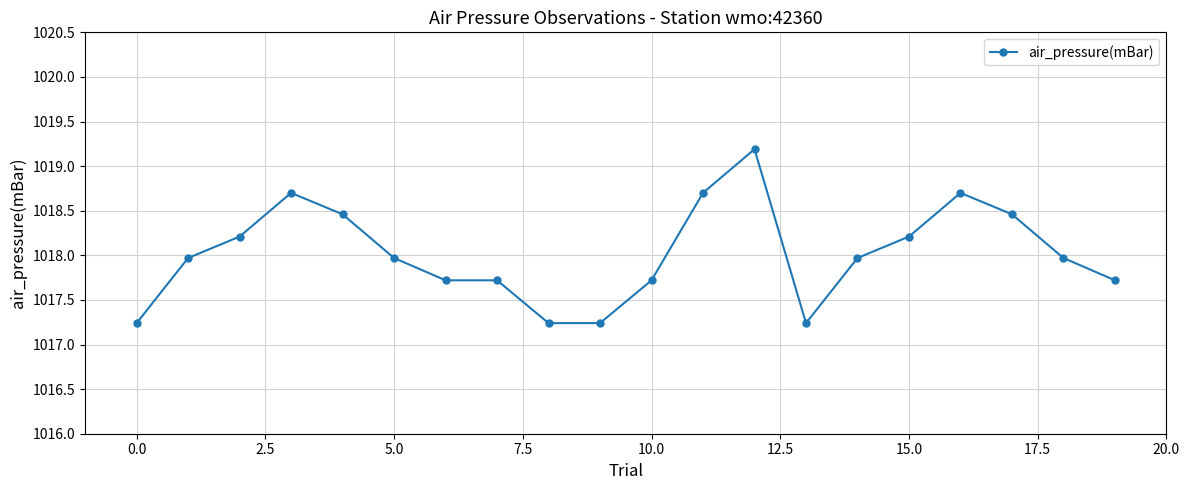

What is the difference between the second highest and second lowest values?

1.5